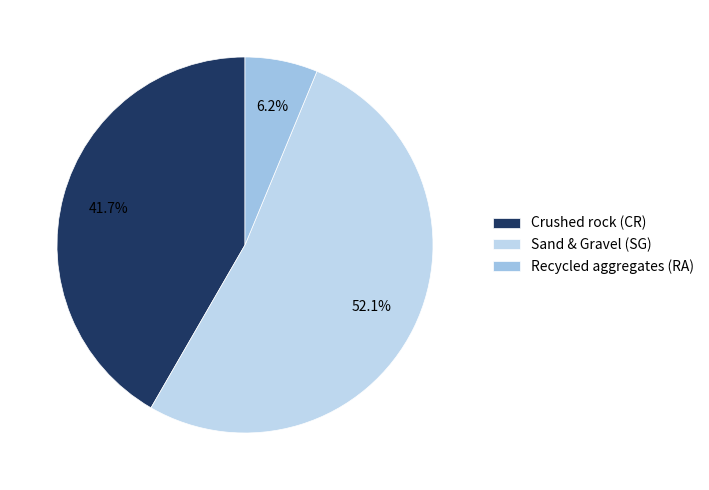

How many segments does this pie chart have?

3